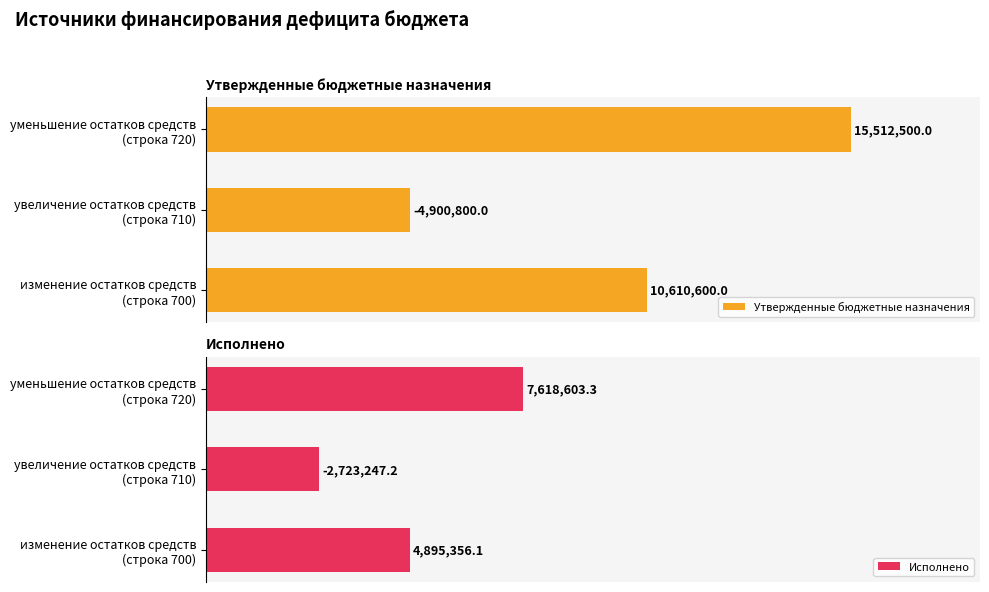

List the series in order of their overall mean, highest first.

Утвержденные бюджетные назначения, Исполнено